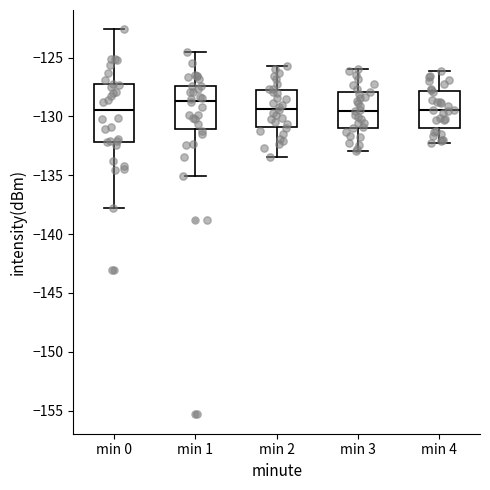

Which box is the tallest, from its lower edge to its upper edge?

min 0